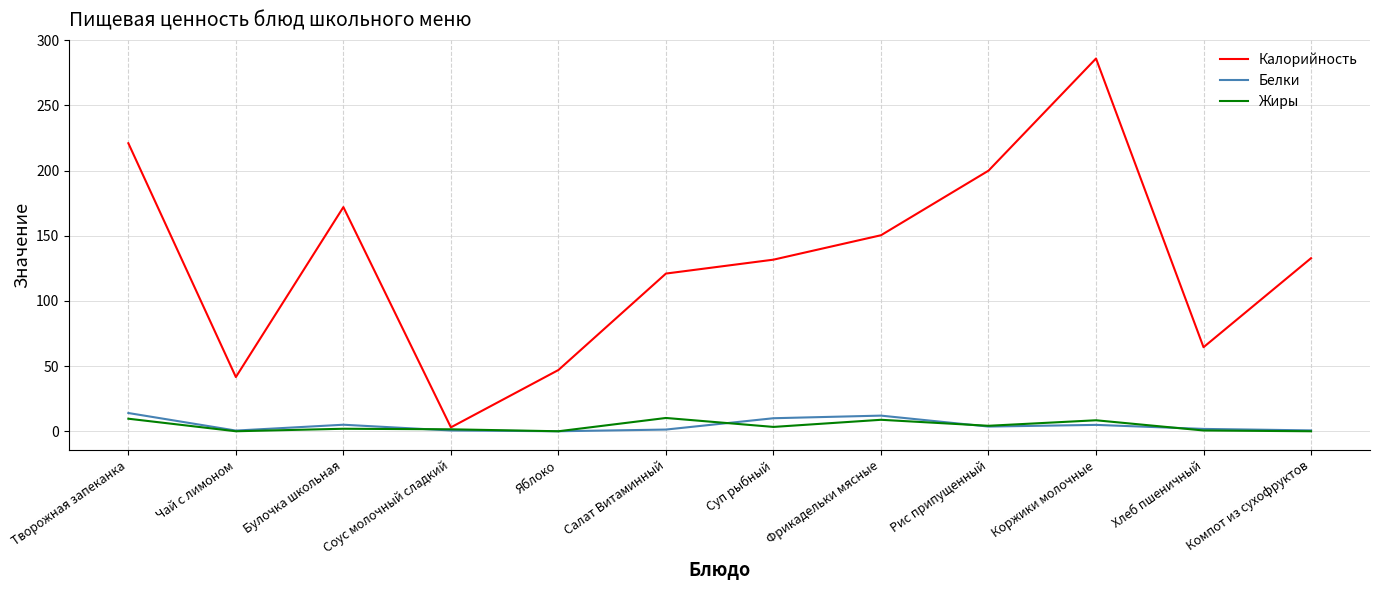

How many values in the Жиры series exceed 3?

6